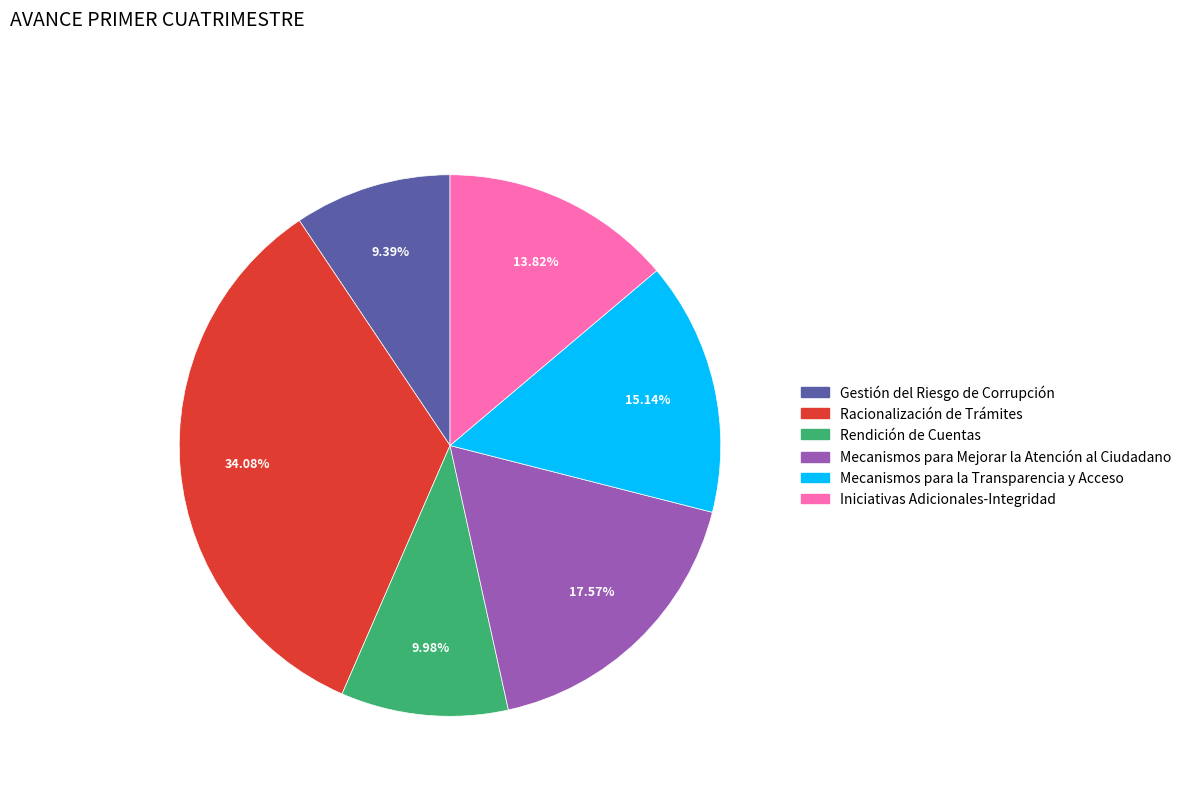

To the nearest percent, what is the difference between the largest and smallest slice percentages?

25%